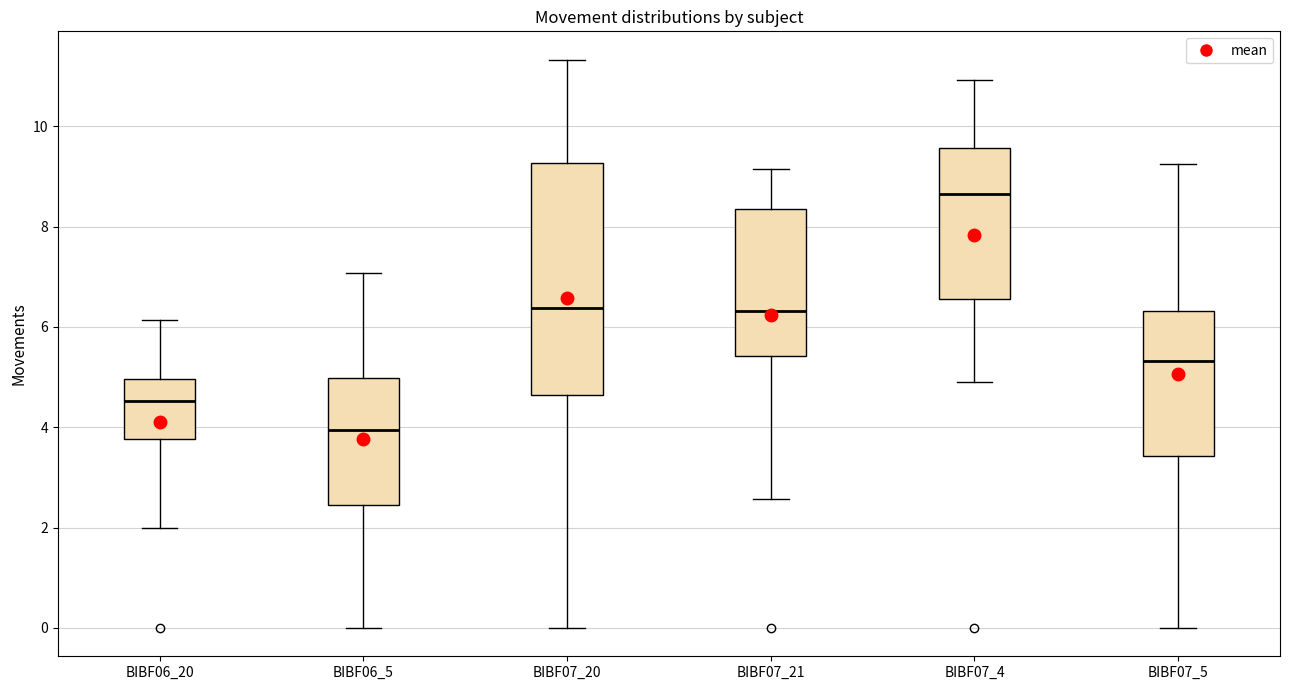

Where does the upper whisker of the box for BIBF07_20 end on the y-axis? The values are not printed on the chart, so give them approximately, as read against the axis.

11.4